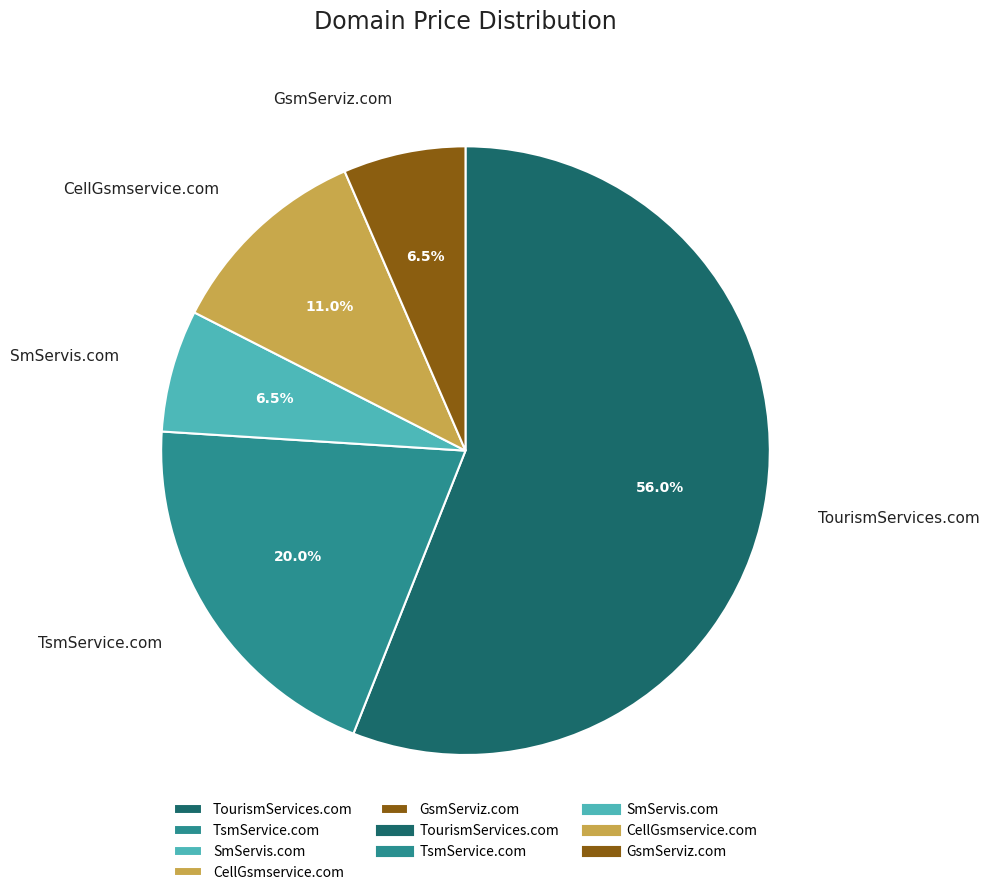

To the nearest percent, what is the combined percentage of TsmService.com and GsmServiz.com?

26%